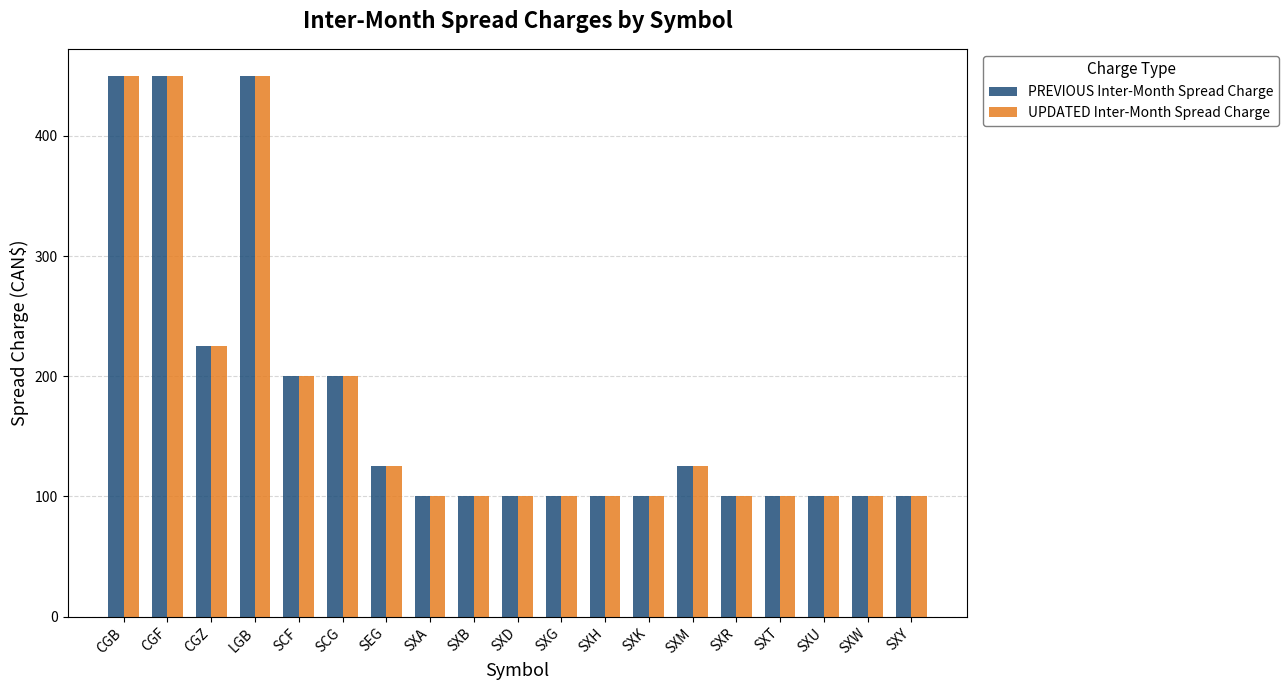

What is the label of the 2nd bar from the right?

SXW